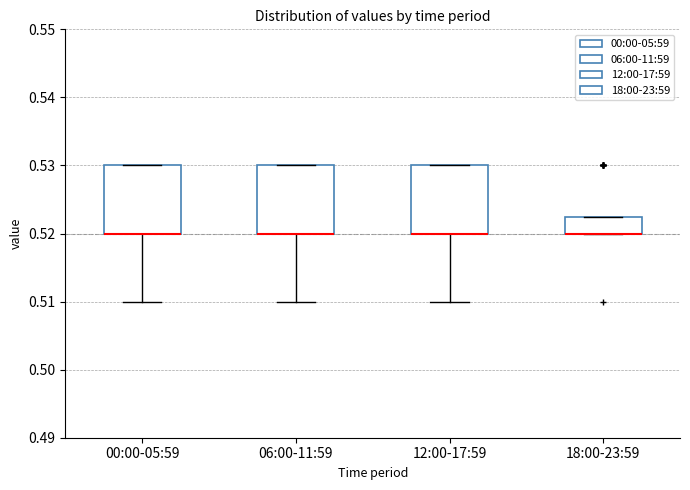

Reading left to right, transcribe this box plot: for each box, give where its median line is, the range the box spans, and where its two whiskers end, as read against the y-axis. The values are not printed on the chart, so give them approximately, as read against the axis.

00:00-05:59: median 0.520 (drawn on the box's lower edge), box 0.520 to 0.530, whiskers 0.510 to 0.530
06:00-11:59: median 0.520 (drawn on the box's lower edge), box 0.520 to 0.530, whiskers 0.510 to 0.530
12:00-17:59: median 0.520 (drawn on the box's lower edge), box 0.520 to 0.530, whiskers 0.510 to 0.530
18:00-23:59: median 0.520 (drawn on the box's lower edge), box 0.520 to 0.523, whiskers 0.520 to 0.523